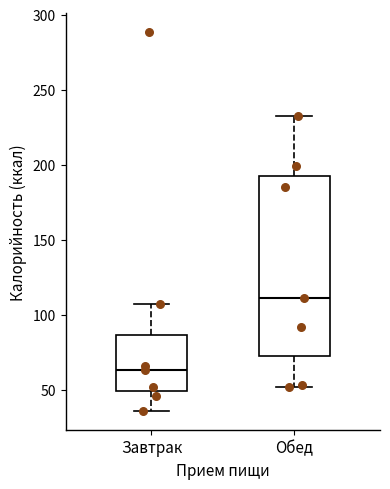

Reading left to right, transcribe this box plot: for each box, give where its median line is, the range the box spans, and where its two whiskers end, as read against the y-axis. The values are not printed on the chart, so give them approximately, as read against the axis.

Завтрак: median 65, box 50 to 85, whiskers 35 to 105
Обед: median 110, box 75 to 190, whiskers 50 to 235